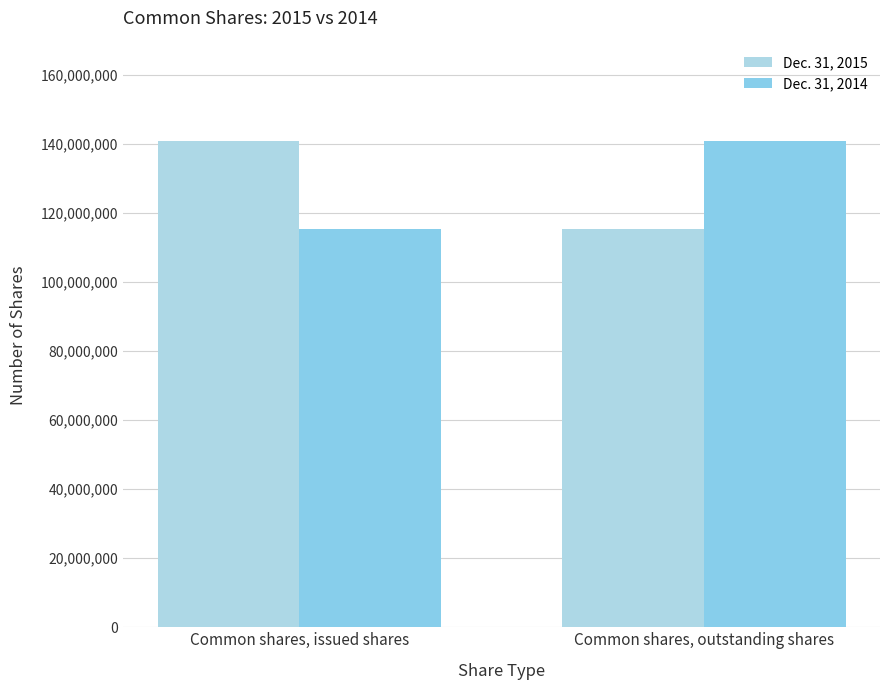

How many categories are shown in the chart?

2